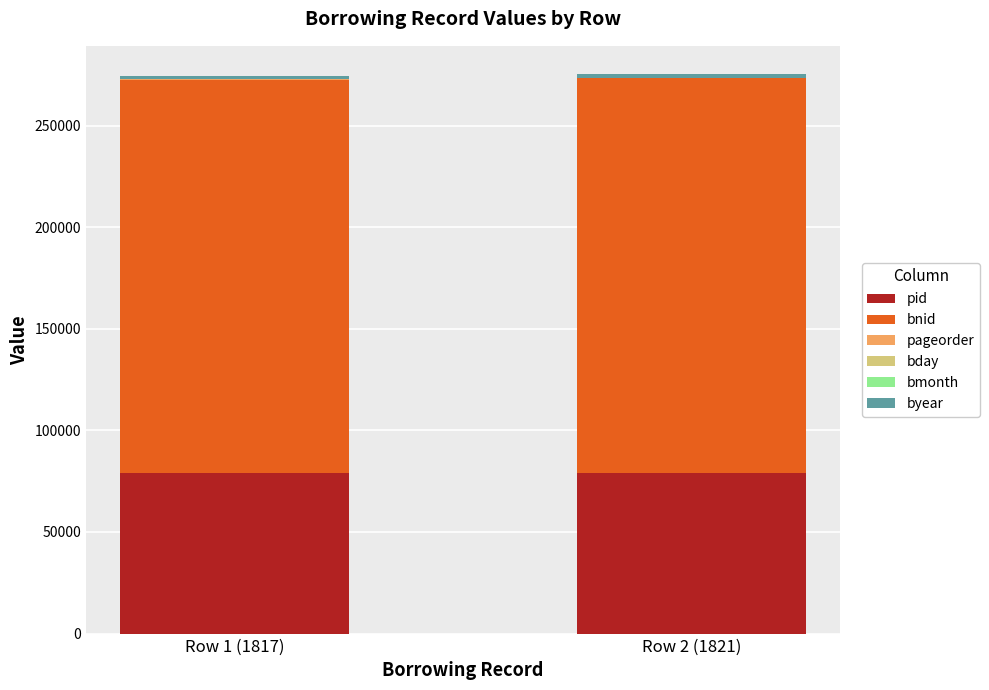

What is the highest value of the pid series?

79266